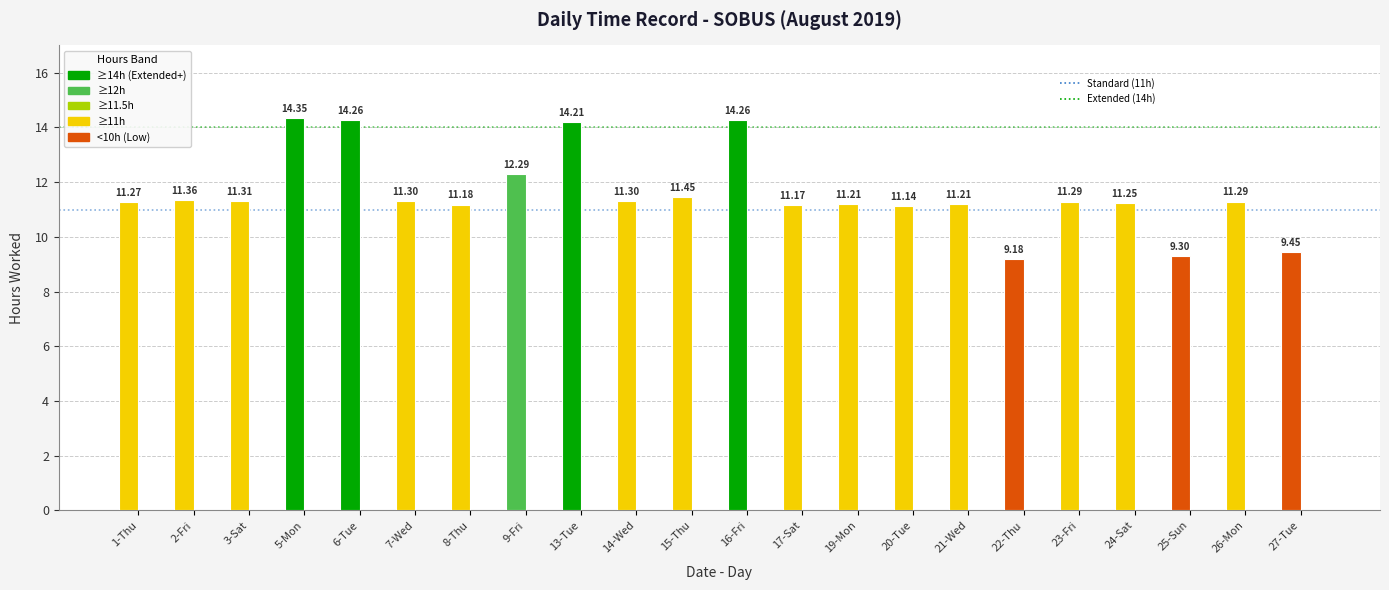

The value at 13-Tue is 6.5. True or false?

False